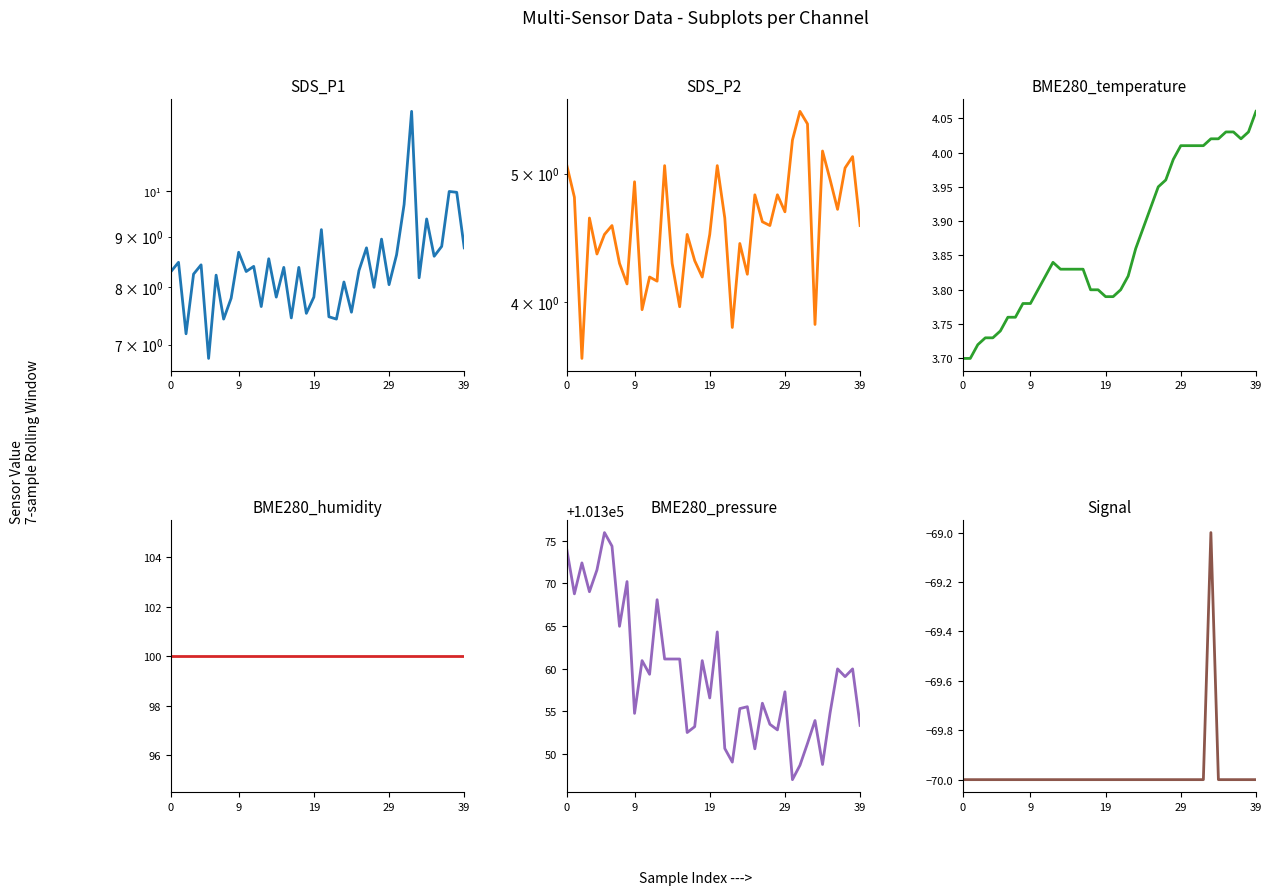

Is it true that BME280_temperature equals 4.0 at 27?

True